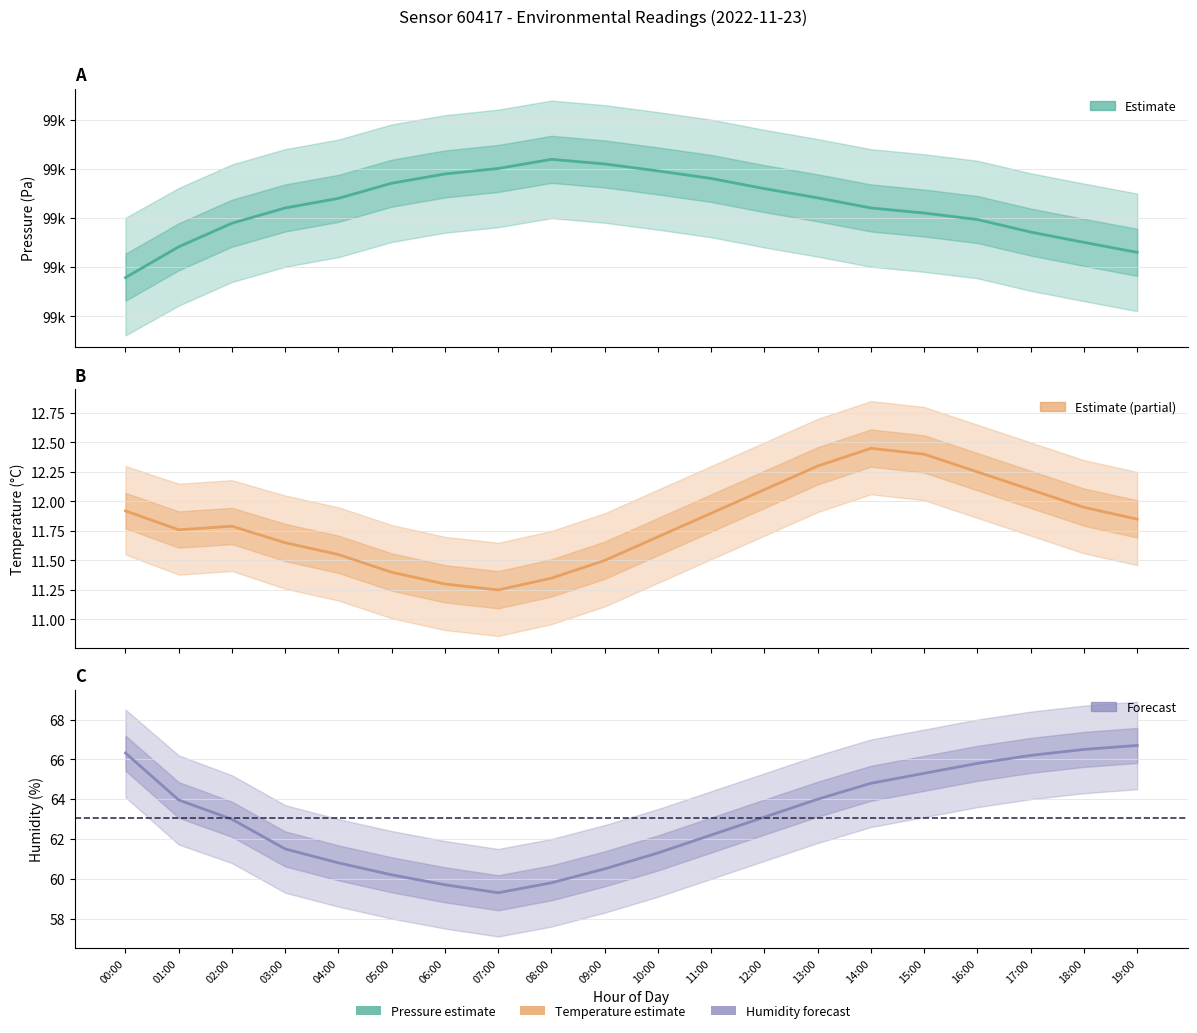

What is the approximate value of Pressure (Pa) at 17:00?

98885.9